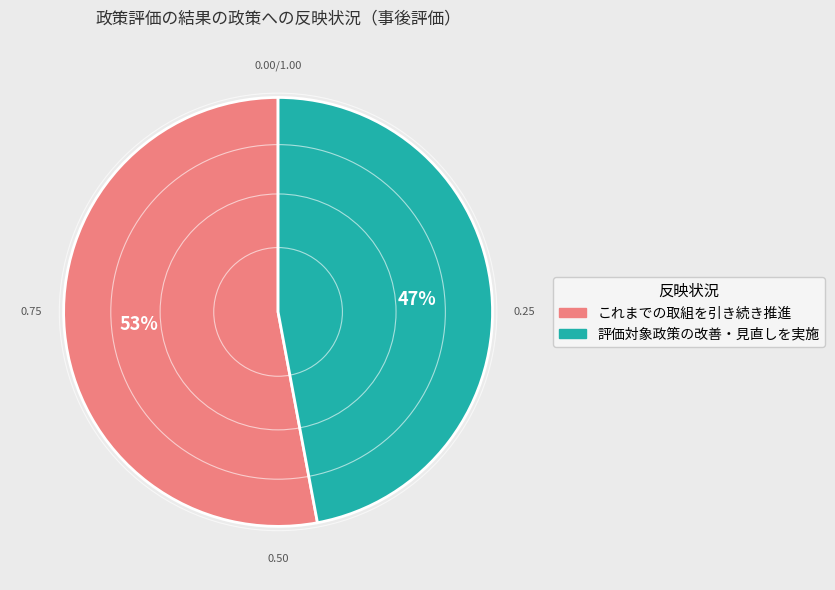

Do これまでの取組を引き続き推進 and 評価対象政策の改善・見直しを実施 together represent more than half of the pie?

Yes